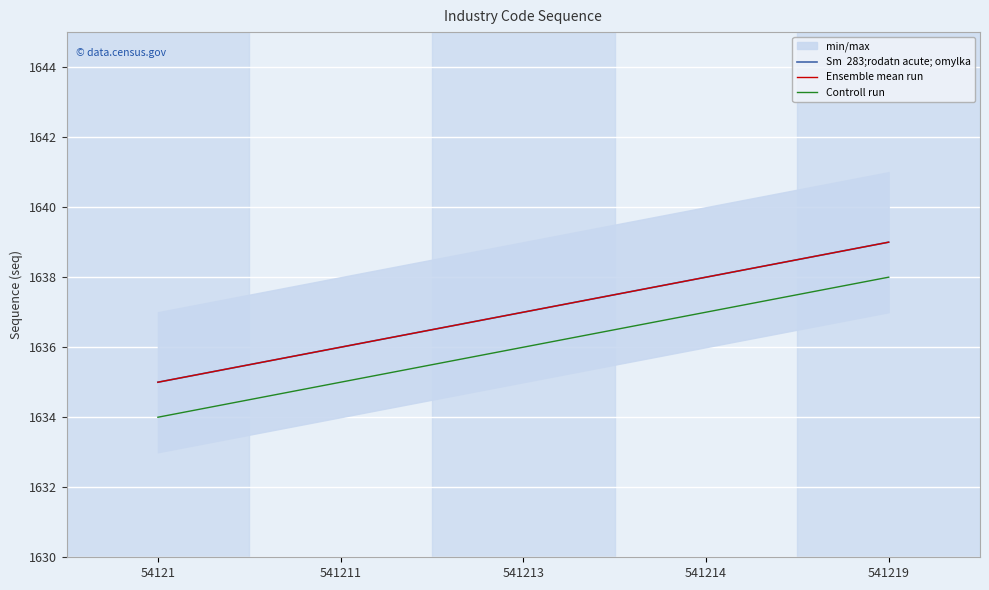

Reading right to left, transcribe all the data shown in this chart.

Sm  283;rodatn acute; omylka: 541219=1639	541214=1638	541213=1637	541211=1636	54121=1635
Ensemble mean run: 541219=1639	541214=1638	541213=1637	541211=1636	54121=1635
Controll run: 541219=1638	541214=1637	541213=1636	541211=1635	54121=1634